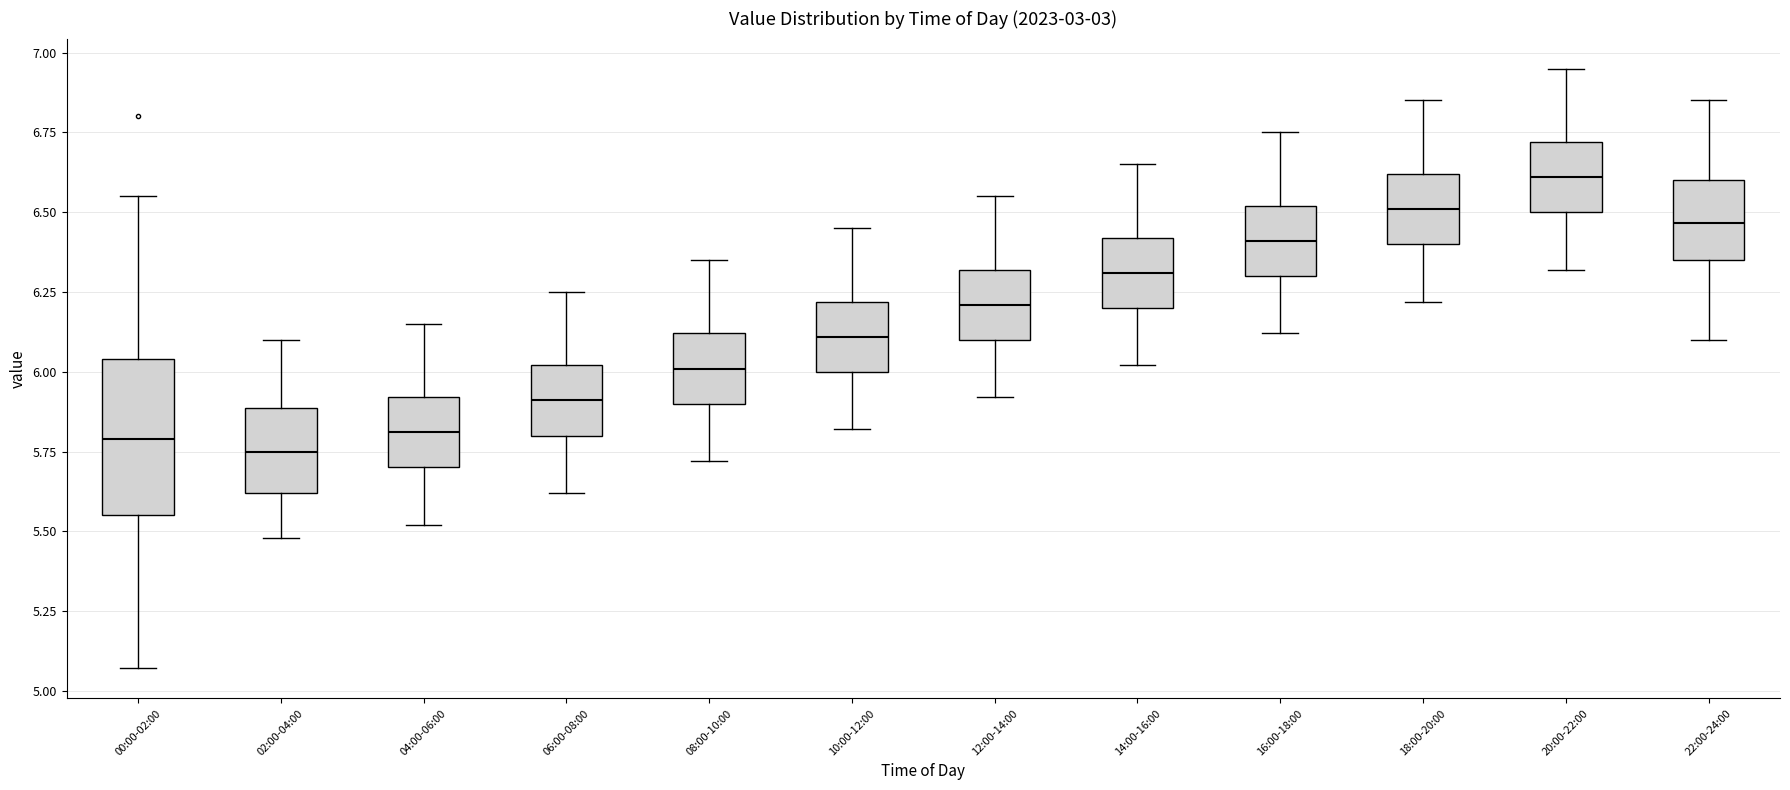

Reading left to right, read every box against the y-axis: the position of its median line, the range the box covers, and the ends of its whiskers. The values are not printed on the chart, so give them approximately, as read against the axis.

00:00-02:00: median 5.80, box 5.55 to 6.05, whiskers 5.05 to 6.55
02:00-04:00: median 5.75, box 5.60 to 5.90, whiskers 5.50 to 6.10
04:00-06:00: median 5.80, box 5.70 to 5.90, whiskers 5.50 to 6.15
06:00-08:00: median 5.90, box 5.80 to 6.00, whiskers 5.60 to 6.25
08:00-10:00: median 6.00, box 5.90 to 6.10, whiskers 5.70 to 6.35
10:00-12:00: median 6.10, box 6.00 to 6.20, whiskers 5.80 to 6.45
12:00-14:00: median 6.20, box 6.10 to 6.30, whiskers 5.90 to 6.55
14:00-16:00: median 6.30, box 6.20 to 6.40, whiskers 6.00 to 6.65
16:00-18:00: median 6.40, box 6.30 to 6.50, whiskers 6.10 to 6.75
18:00-20:00: median 6.50, box 6.40 to 6.60, whiskers 6.20 to 6.85
20:00-22:00: median 6.60, box 6.50 to 6.70, whiskers 6.30 to 6.95
22:00-24:00: median 6.45, box 6.35 to 6.60, whiskers 6.10 to 6.85